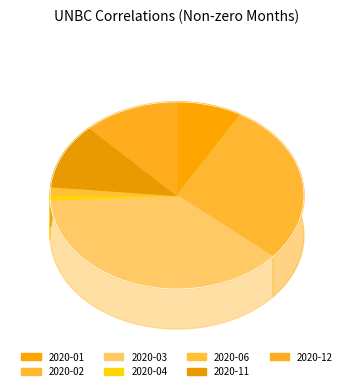

Is there any slice that represents more than half of the pie?

No